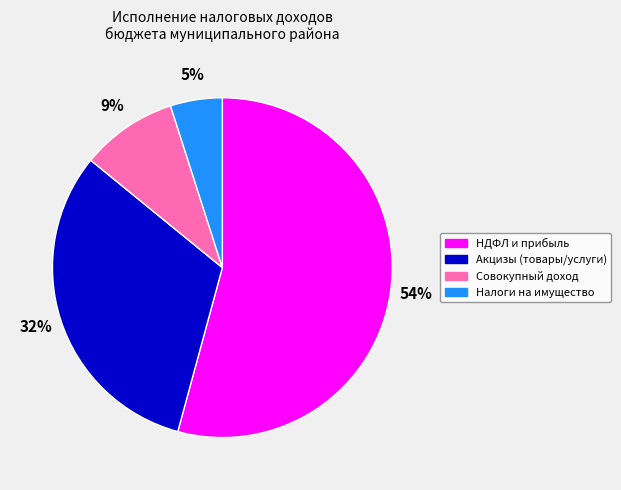

Between Налоги на имущество and Совокупный доход, which is larger?

Совокупный доход